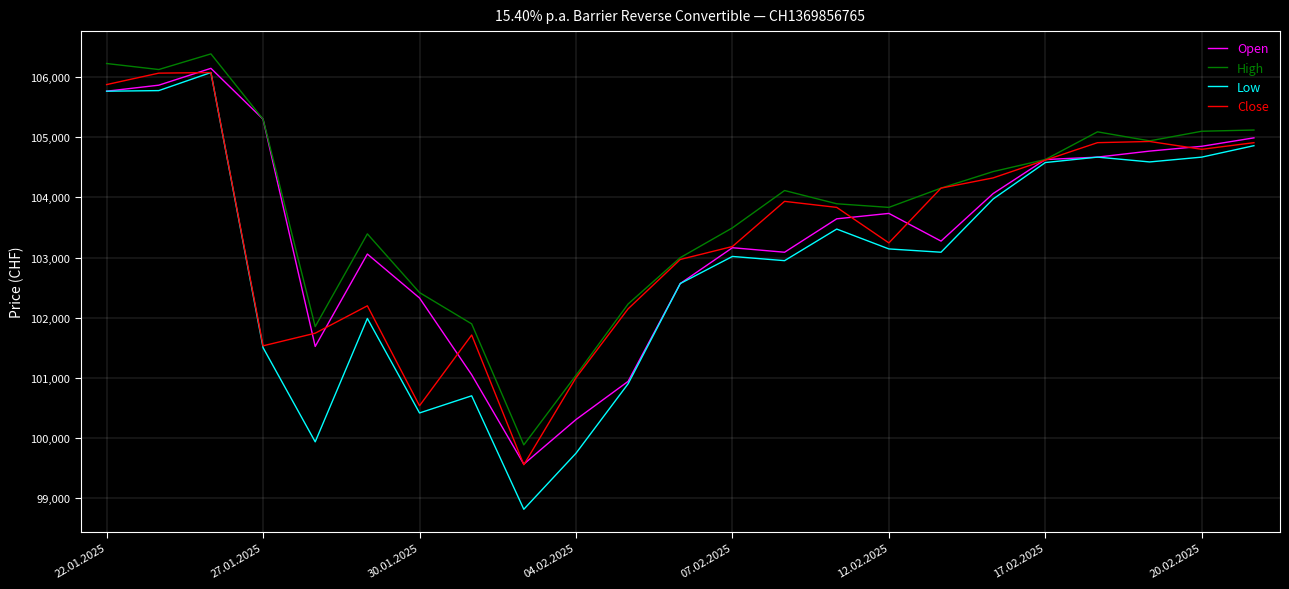

Does the chart have visible grid lines?

Yes